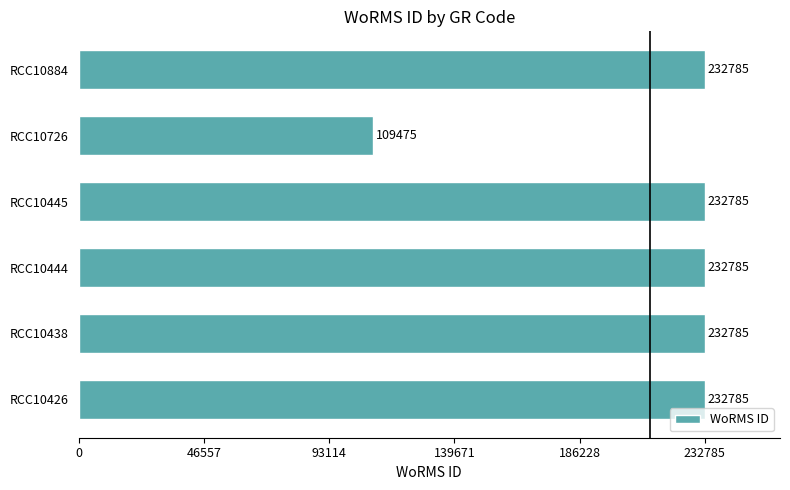

The value at RCC10445 is 338155. True or false?

False